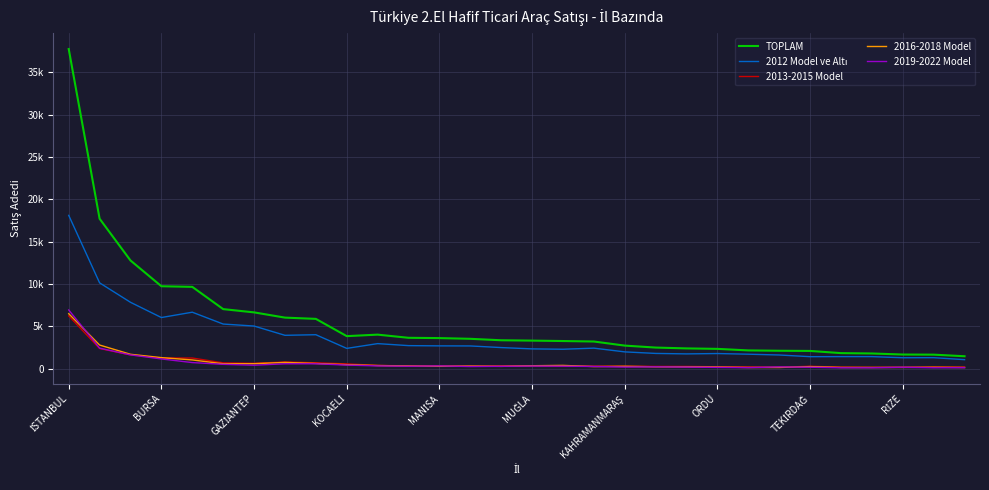

Is this an area chart (filled region under the line)?

No